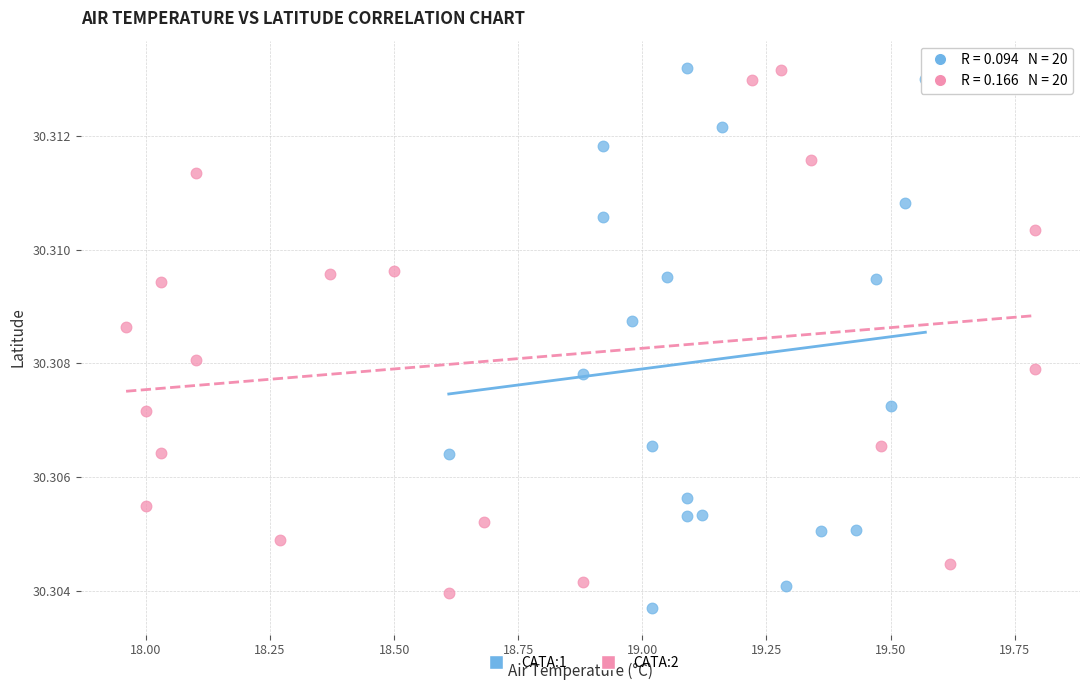

What are all the series names shown in the legend?

CATA:1, CATA:2